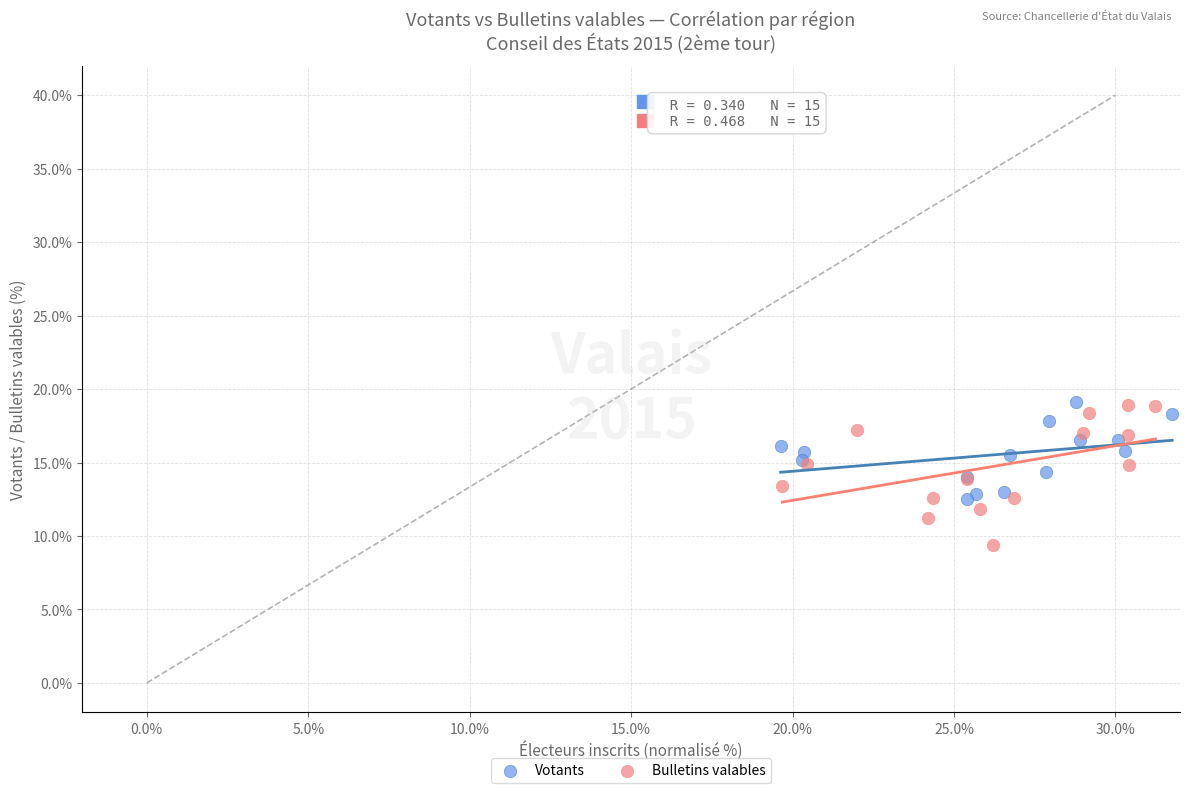

Which series contains the lowest Y value?

Bulletins valables